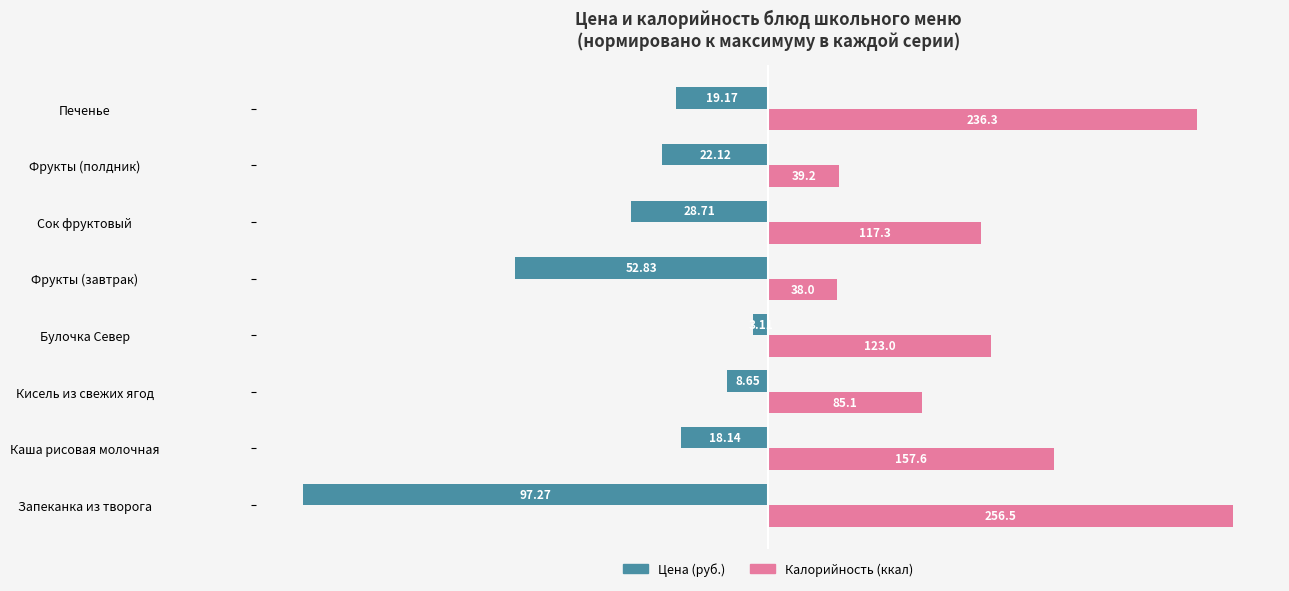

What are all the series names shown in the legend?

Цена (руб.), Калорийность (ккал)